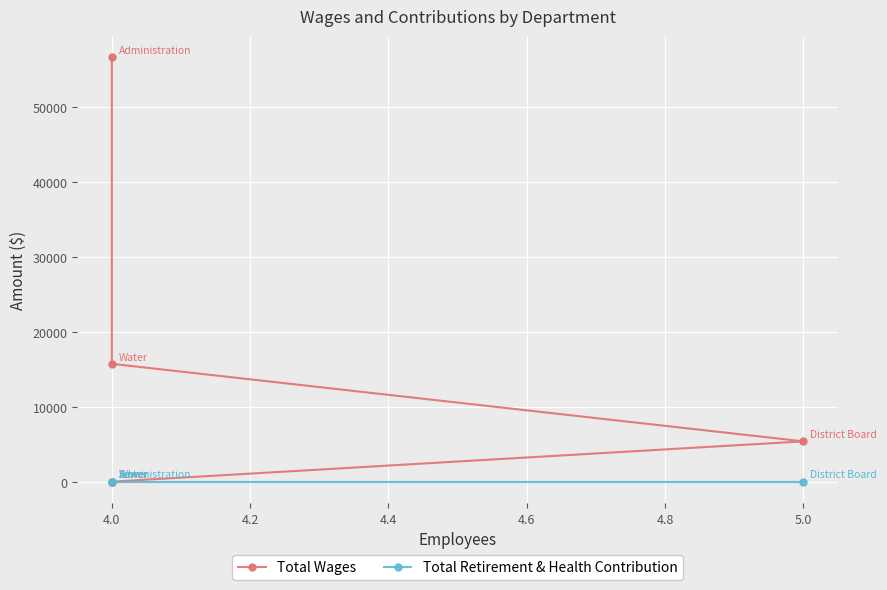

Which series has the largest range (max minus min)?

Total Wages